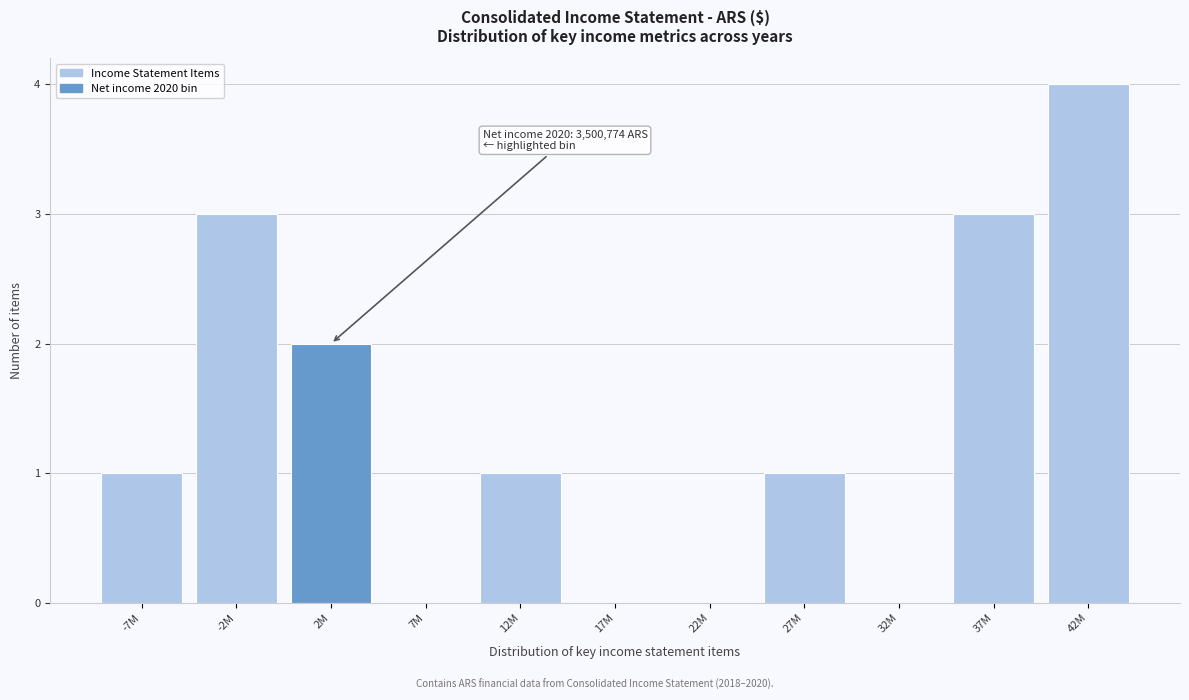

Reading left to right, what are all the values shown in this chart?

-7M=1	-2M=3	2M=2	7M=0	12M=1	17M=0	22M=0	27M=1	32M=0	37M=3	42M=4